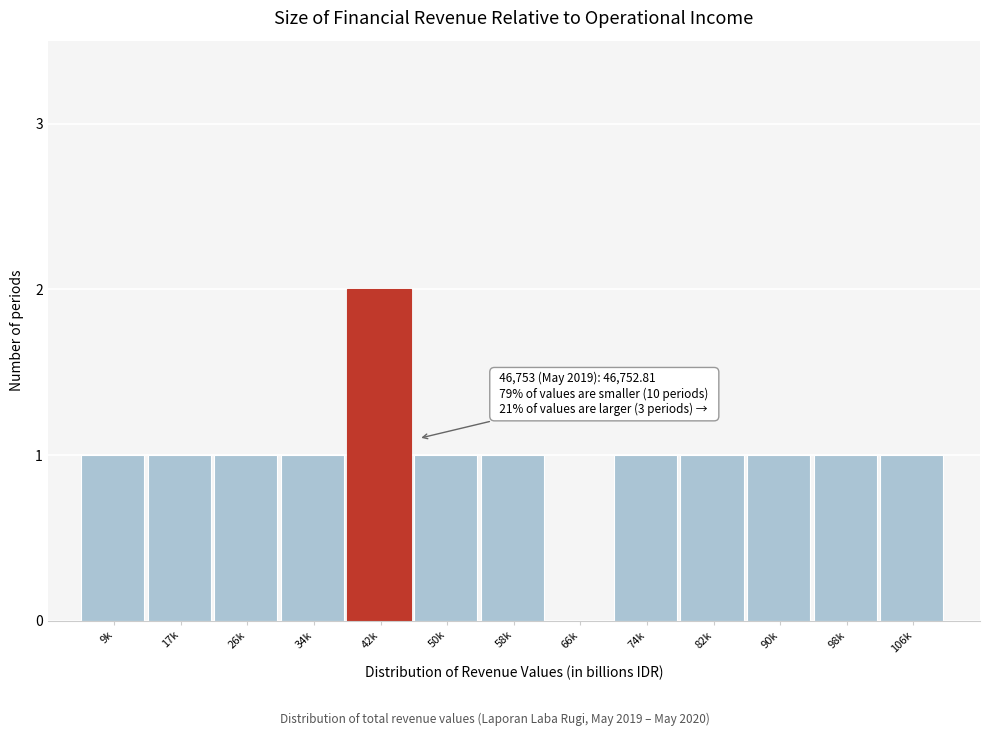

Reading right to left, list all the values displayed in this chart.

106k=1	98k=1	90k=1	82k=1	74k=1	66k=0	58k=1	50k=1	42k=2	34k=1	26k=1	17k=1	9k=1